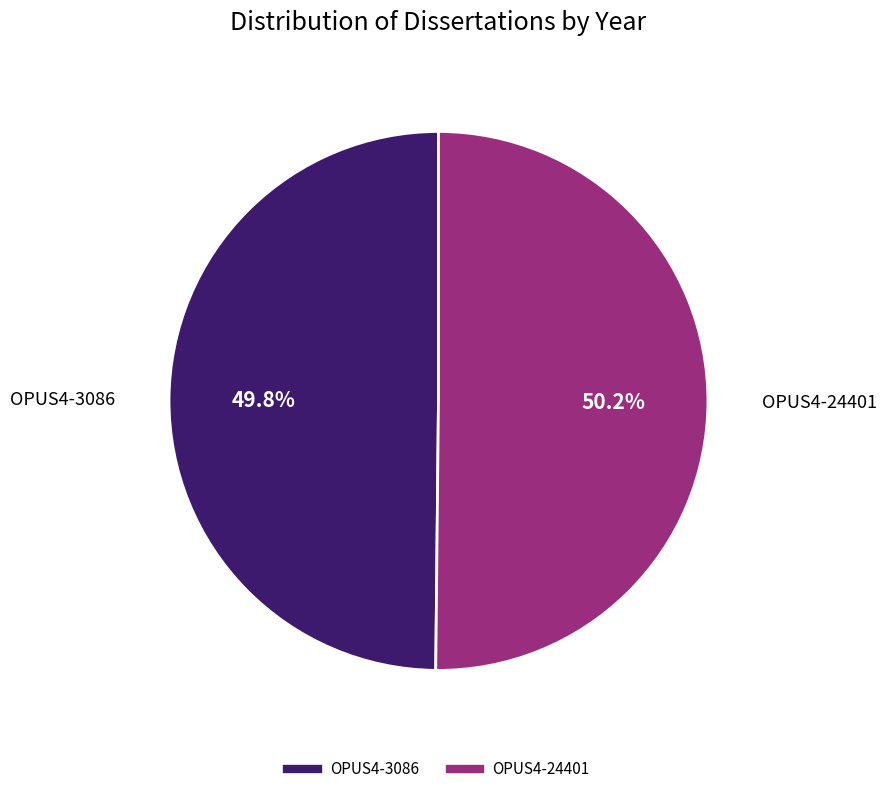

To the nearest percent, what percentage of the pie is OPUS4-24401?

50%